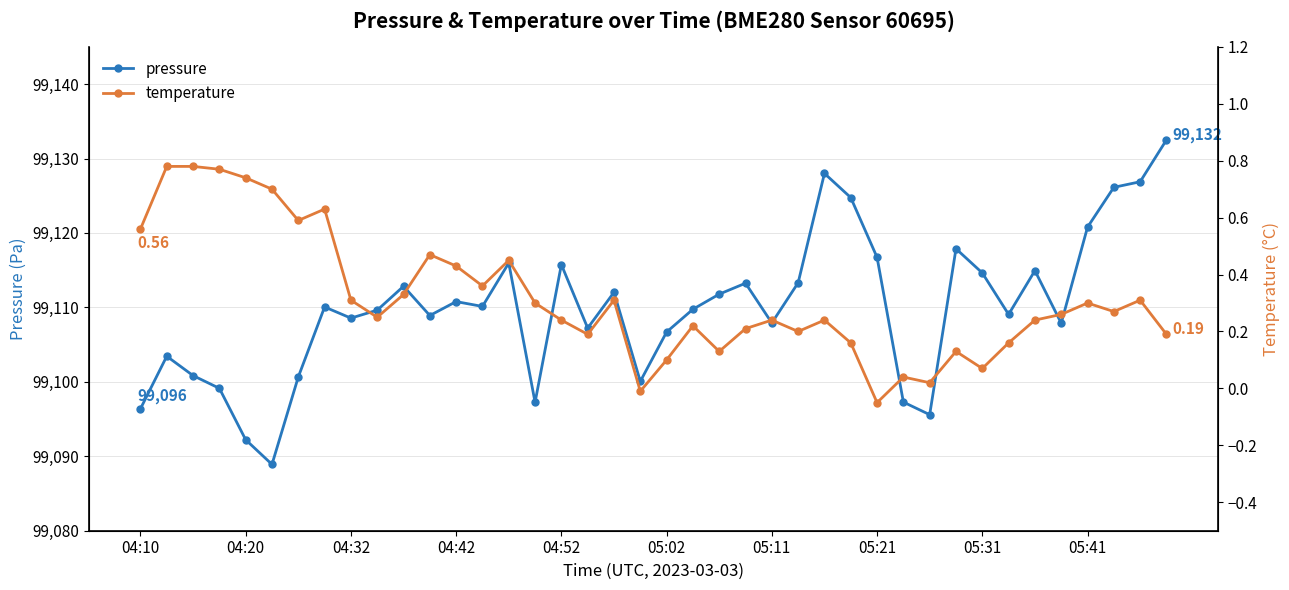

How many lines are shown in the chart?

2